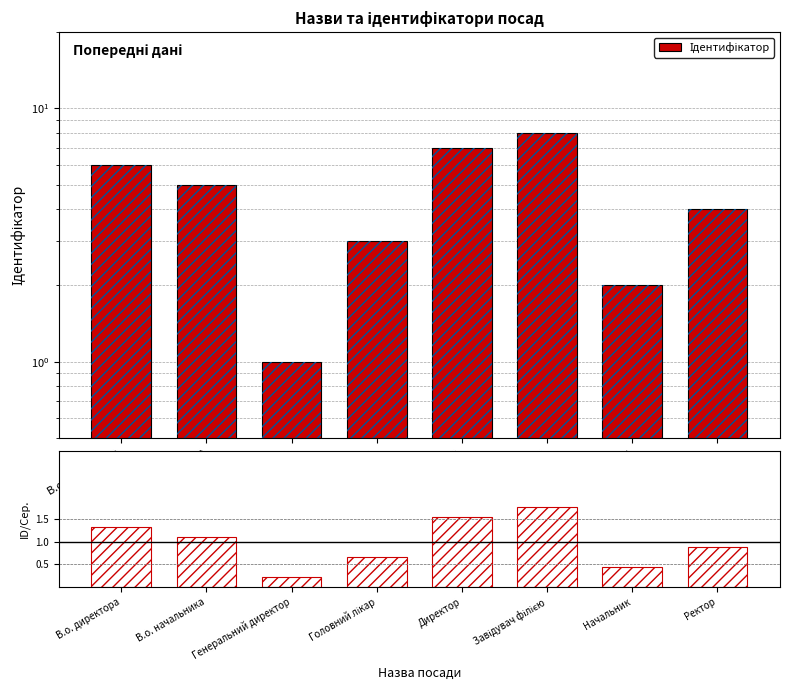

How many groups of bars are there?

8